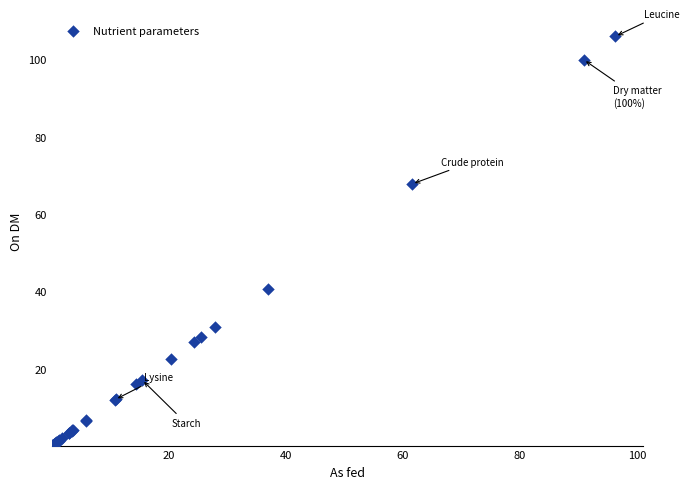

What Y value in the scatter plot is closest to 53?

40.7